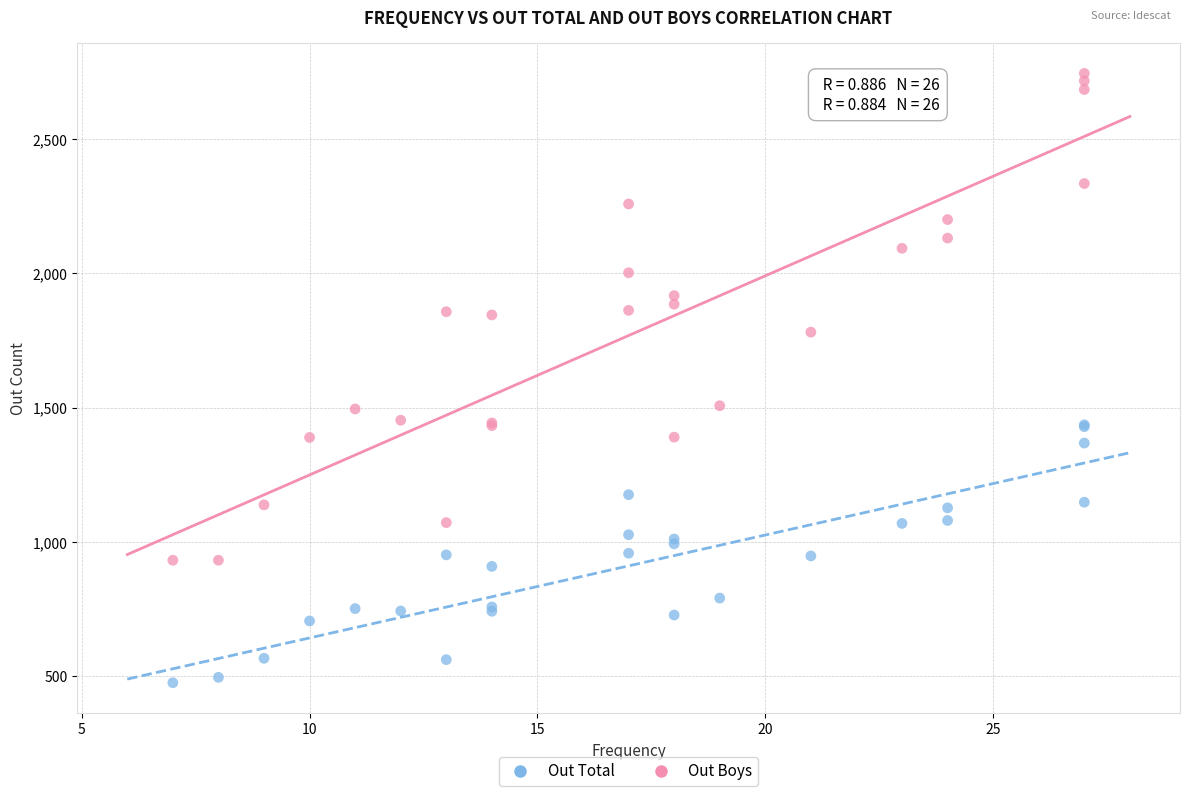

What is the X range (max minus min) for the scatter plot?

20